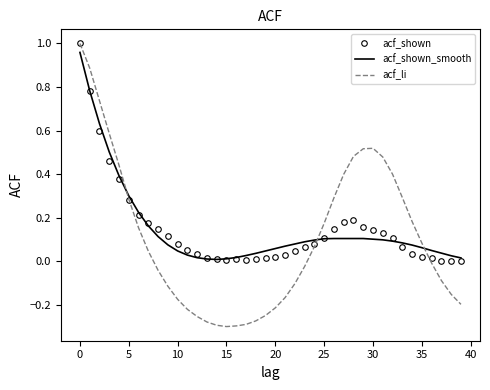

Which series has the widest spread of values?

acf_li